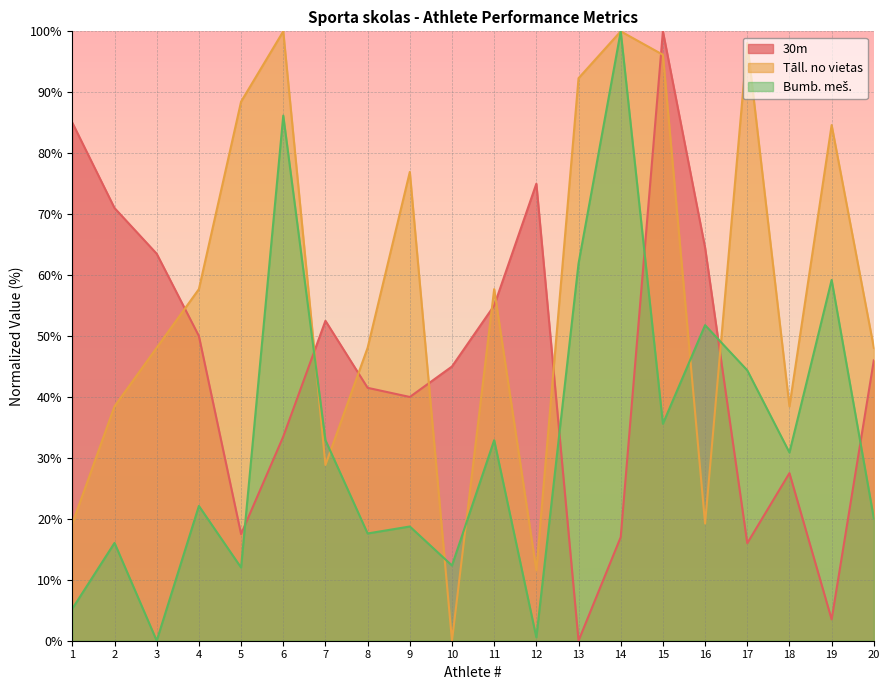

Which series ends up on top after the final intersection of Tāll. no vietas and 30m?

Tāll. no vietas